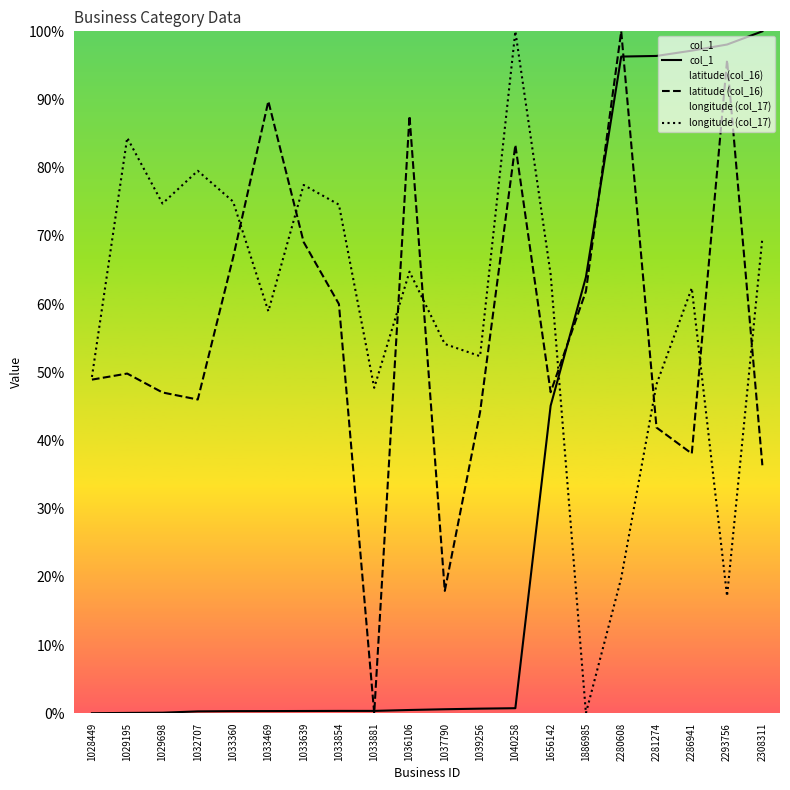

At which category is the sum across all series the highest?

2280608